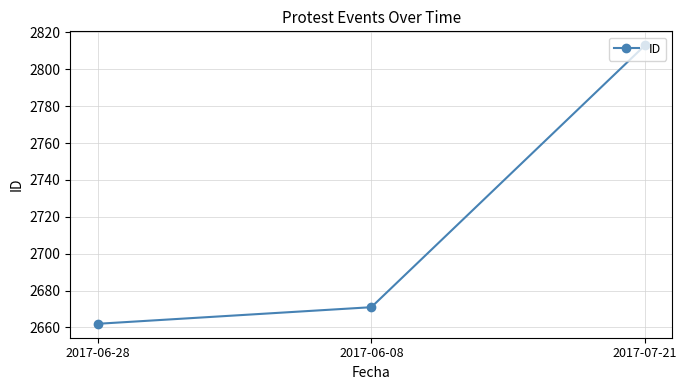

Reading left to right, list all the values displayed in this chart.

2662	2671	2813